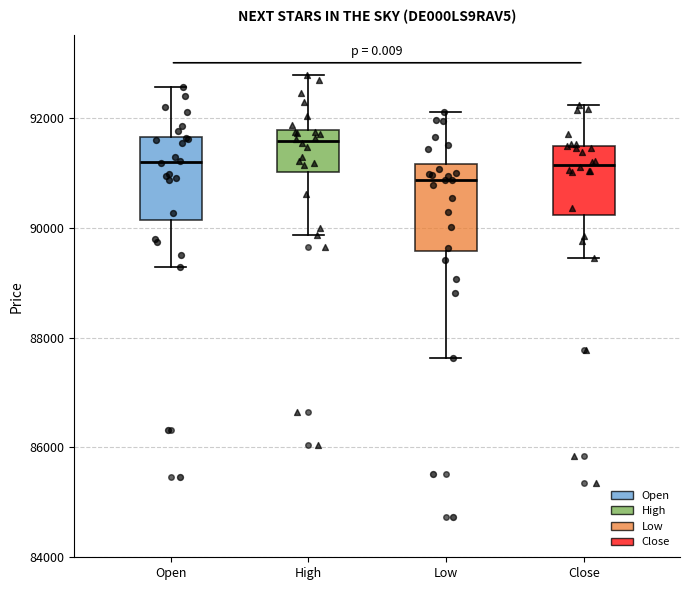

Reading left to right, transcribe this box plot: for each box, give where its median line is, the range the box spans, and where its two whiskers end, as read against the y-axis. The values are not printed on the chart, so give them approximately, as read against the axis.

Open: median 91200, box 90200 to 91600, whiskers 89200 to 92600
High: median 91600, box 91000 to 91800, whiskers 89800 to 92800
Low: median 90800, box 89600 to 91200, whiskers 87600 to 92200
Close: median 91200, box 90200 to 91400, whiskers 89400 to 92200